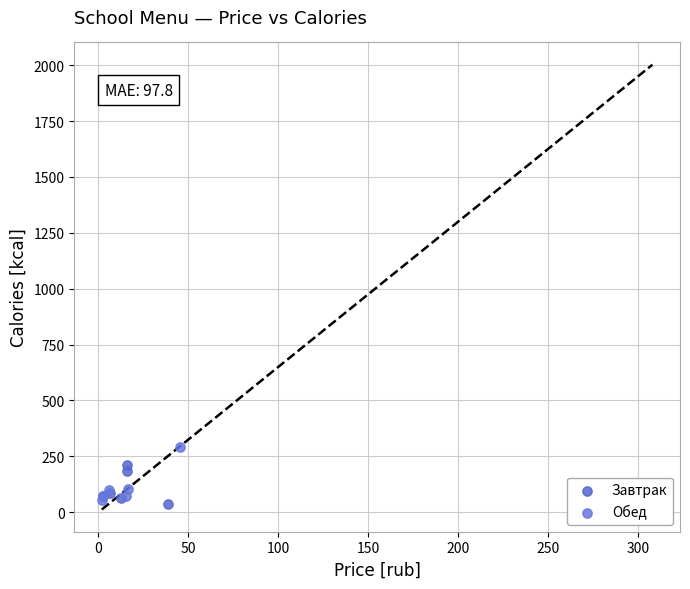

Which series reaches the maximum Y coordinate?

Обед